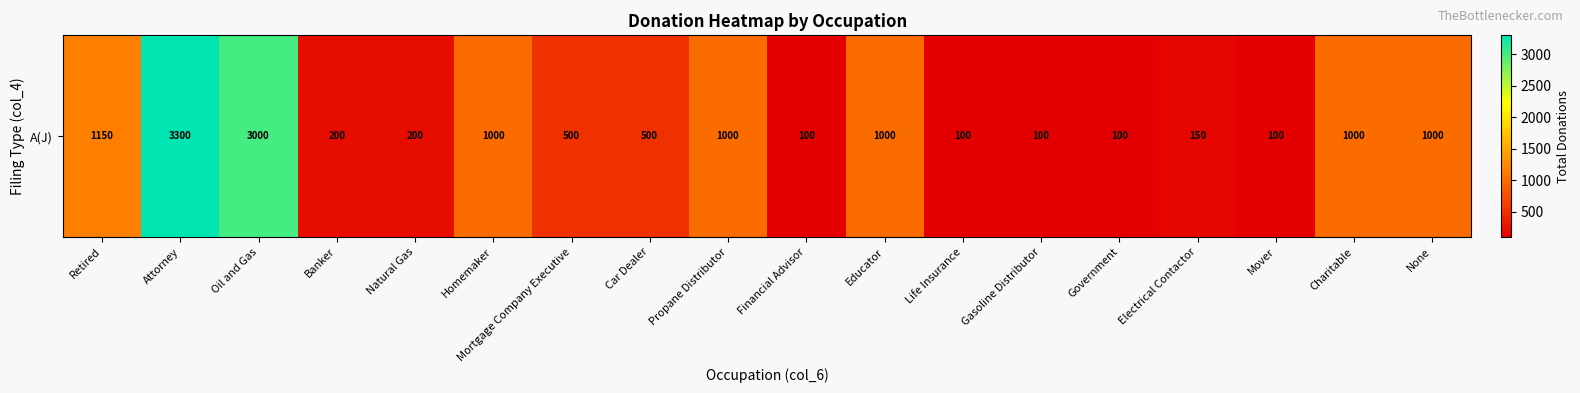

What is the average value?

806